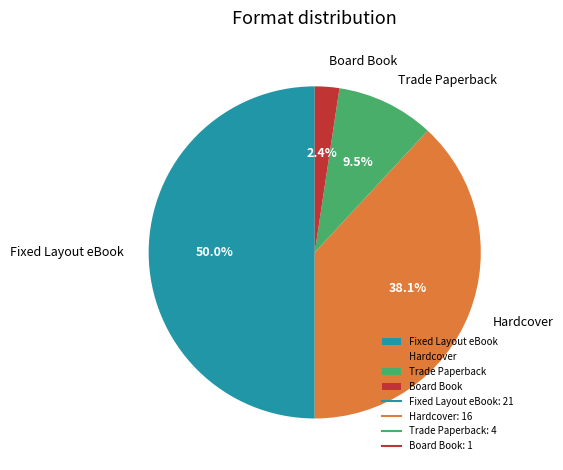

Between Hardcover and Board Book, which is larger?

Hardcover